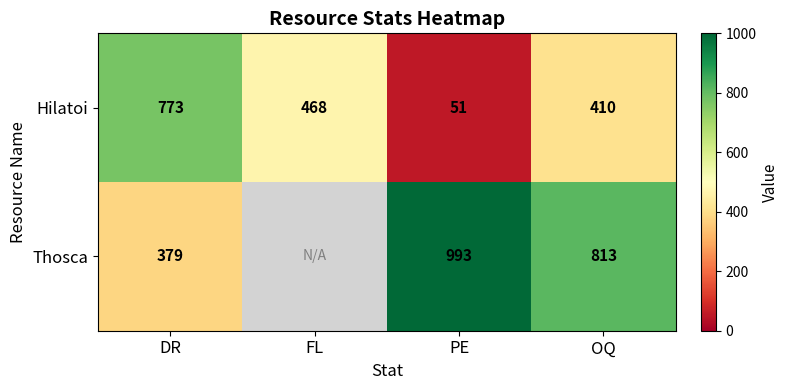

At which label is Hilatoi closest to 412?

OQ